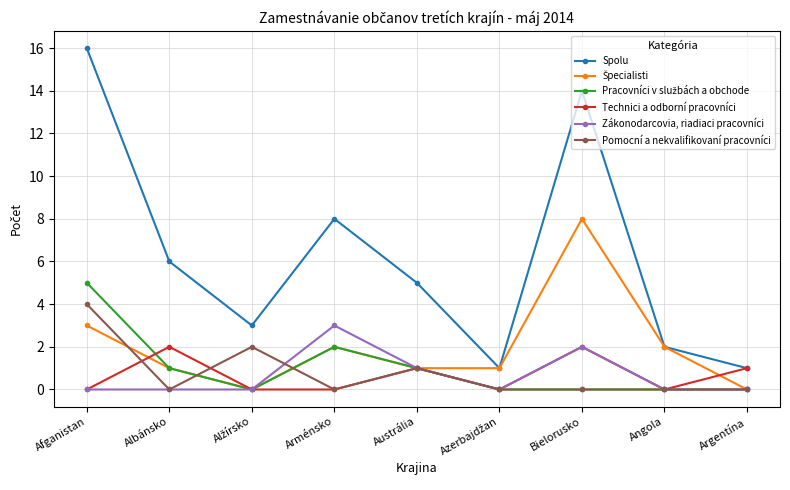

What position from the right is Bielorusko?

3